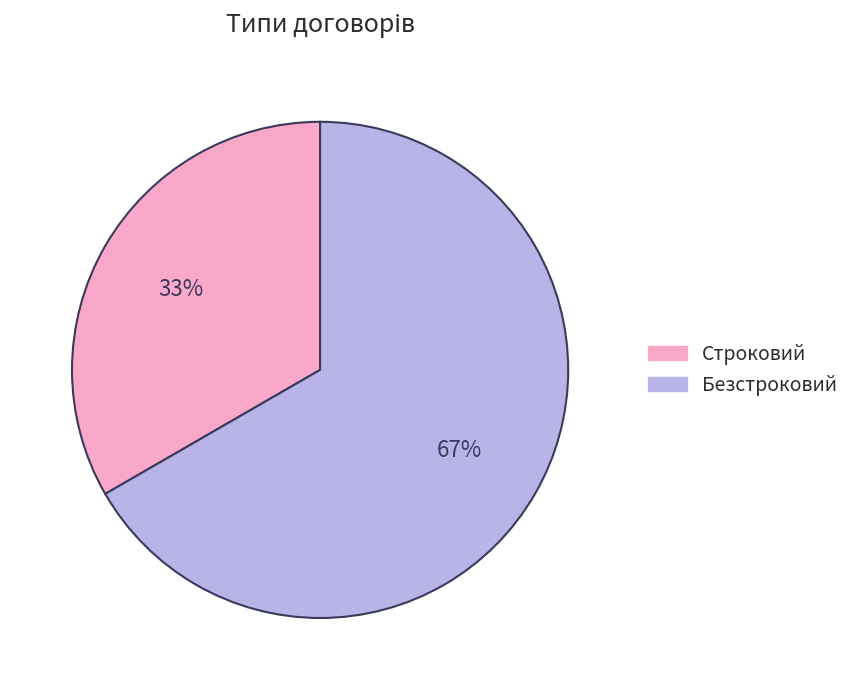

The Безстроковий slice represents 76% of the pie. True or false?

False